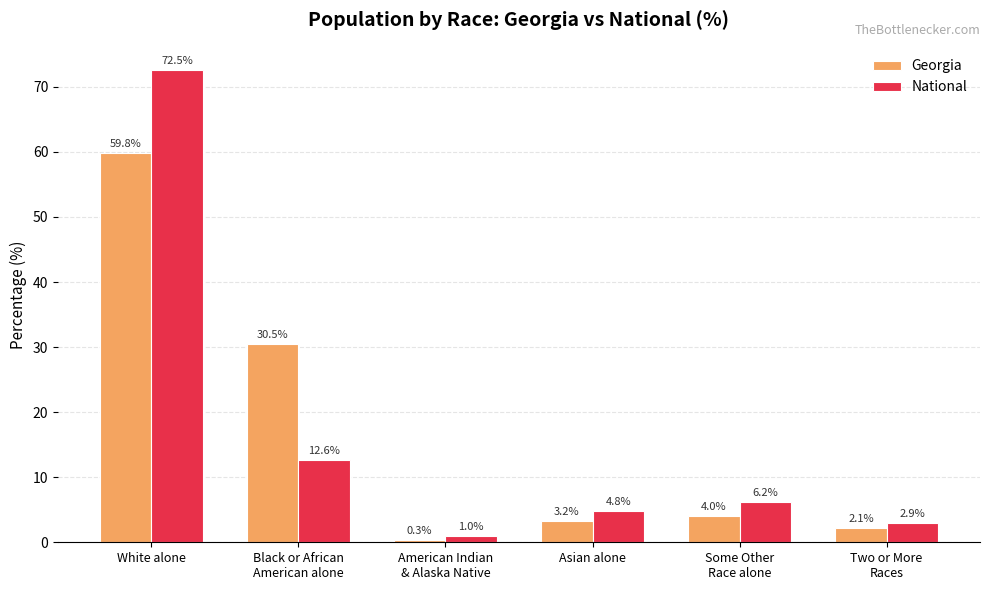

At which label does Georgia first exceed 4?

White alone